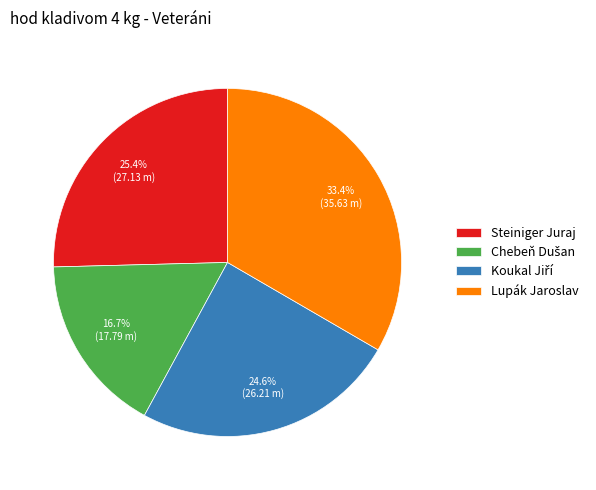

Is there a majority slice in this chart?

No